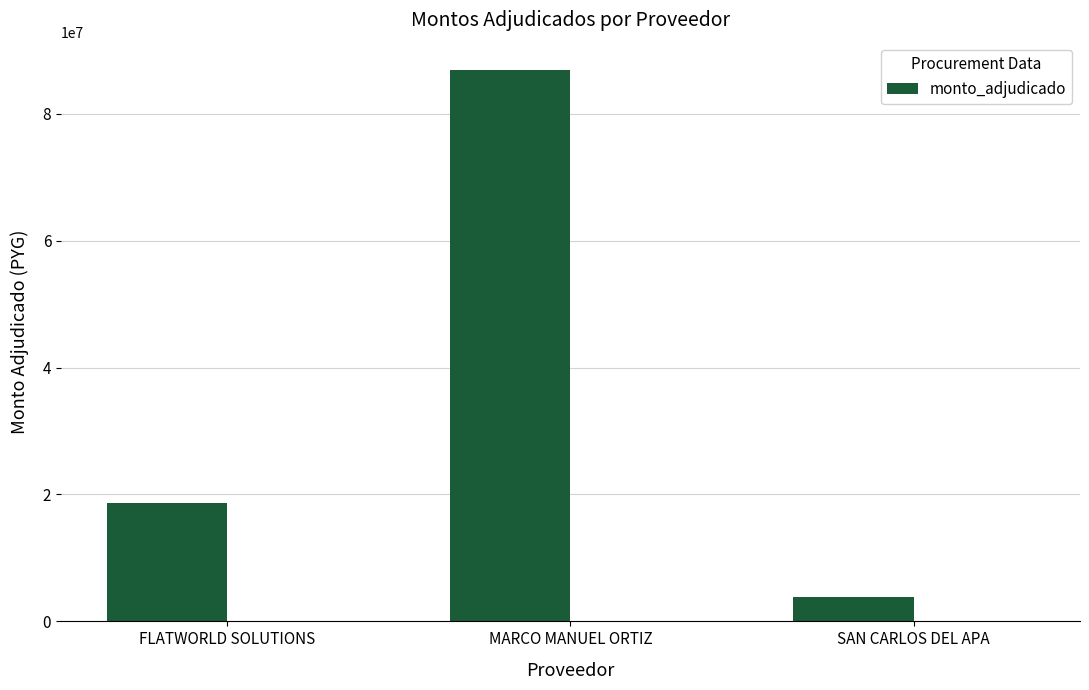

What is the ratio of the value at FLATWORLD SOLUTIONS to the value at SAN CARLOS DEL APA?

4.8